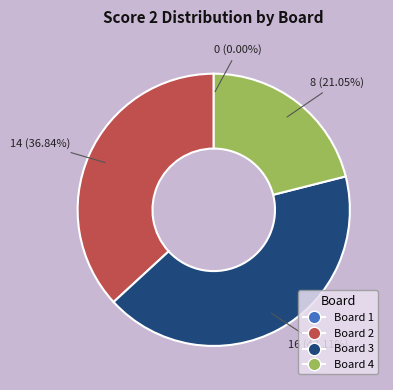

Does Board 4 account for over 50% of the chart?

No